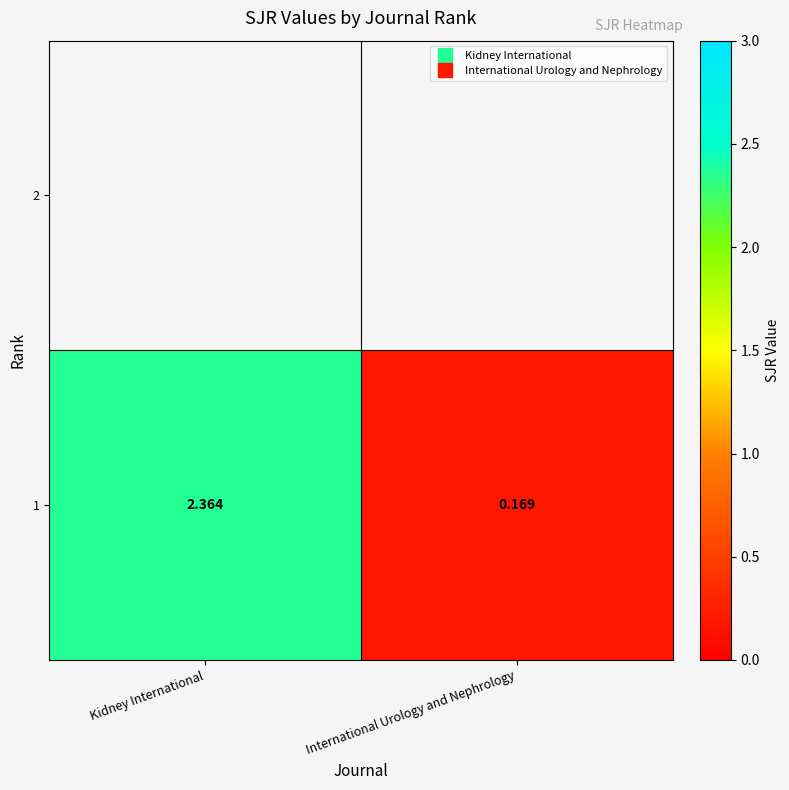

What is the change in value from Kidney International to International Urology and Nephrology?

-2.2